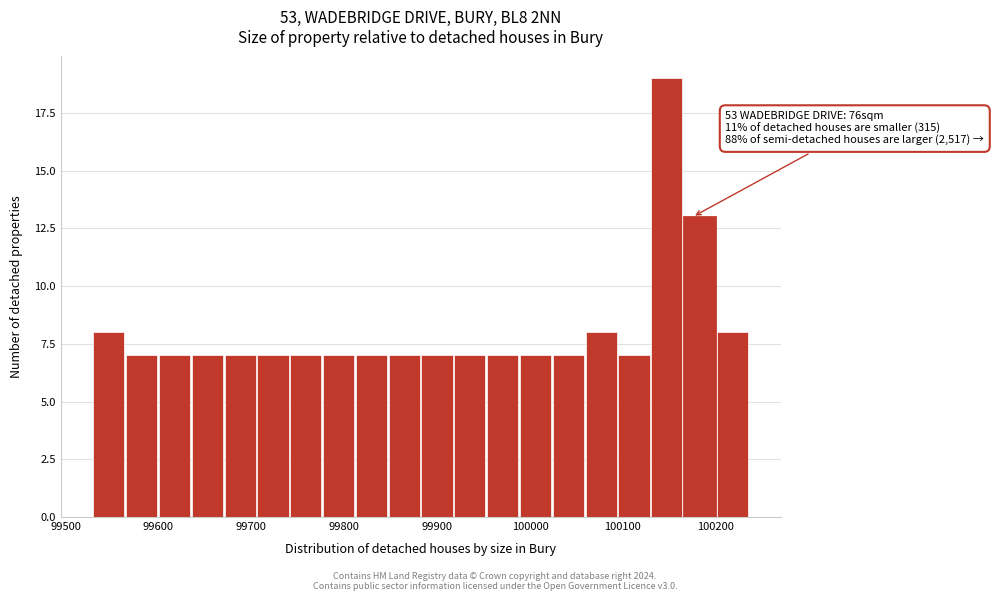

Read against the x-axis, roughly where is the centre of the tallest bar?

100150